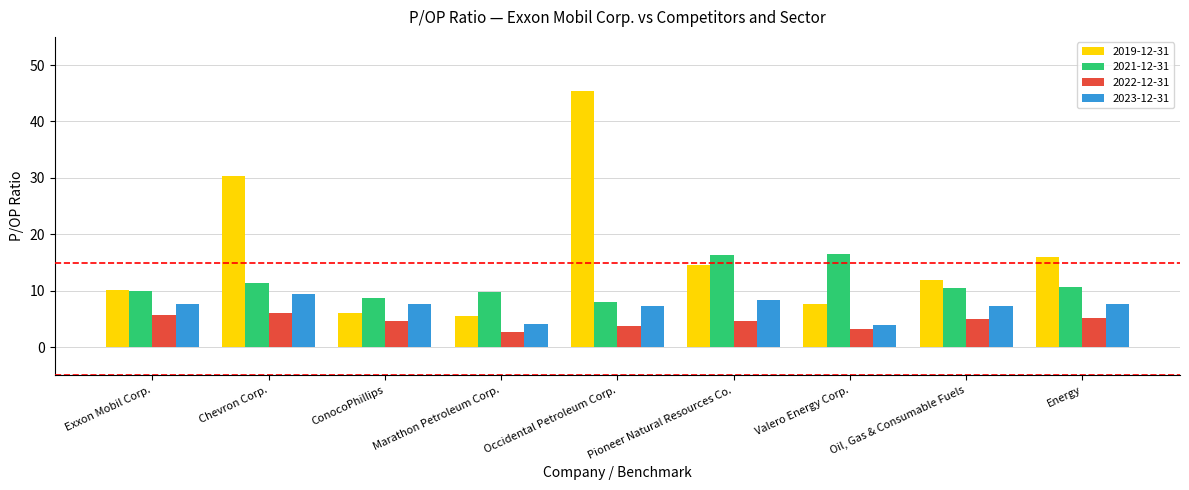

Which series has the largest total across all categories?

2019-12-31